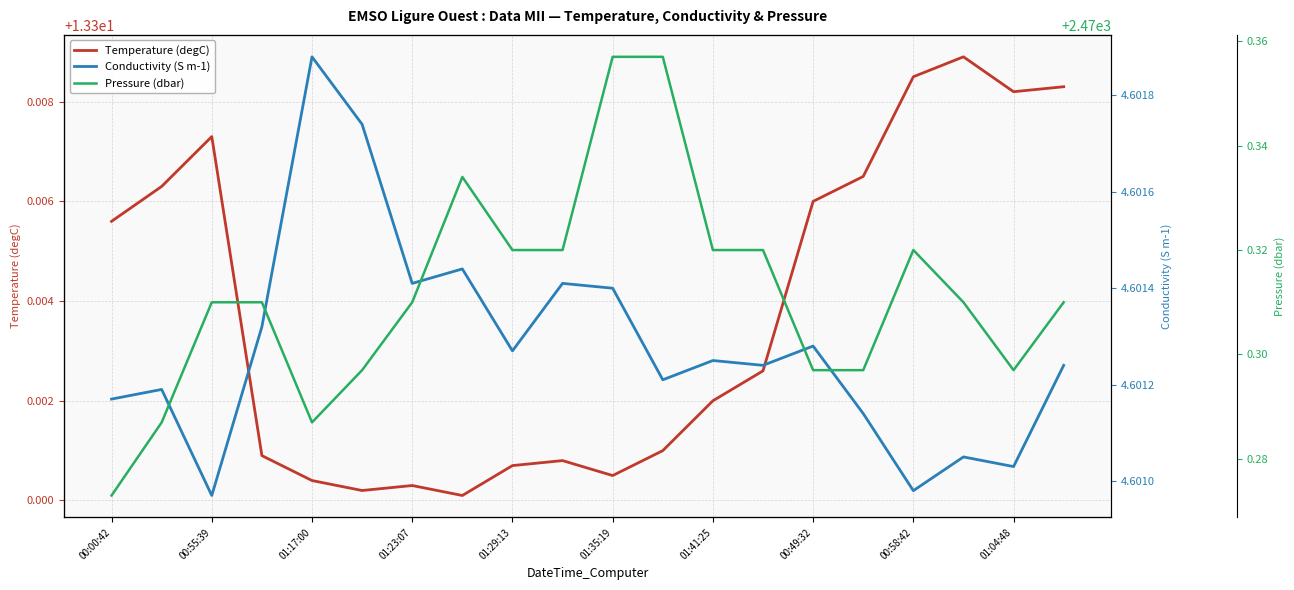

How many series are shown in this chart?

3